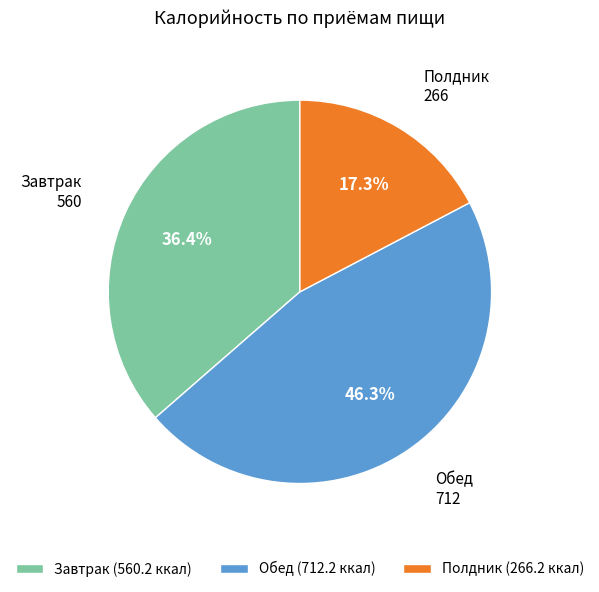

True or false: Обед accounts for 35% of the total.

False